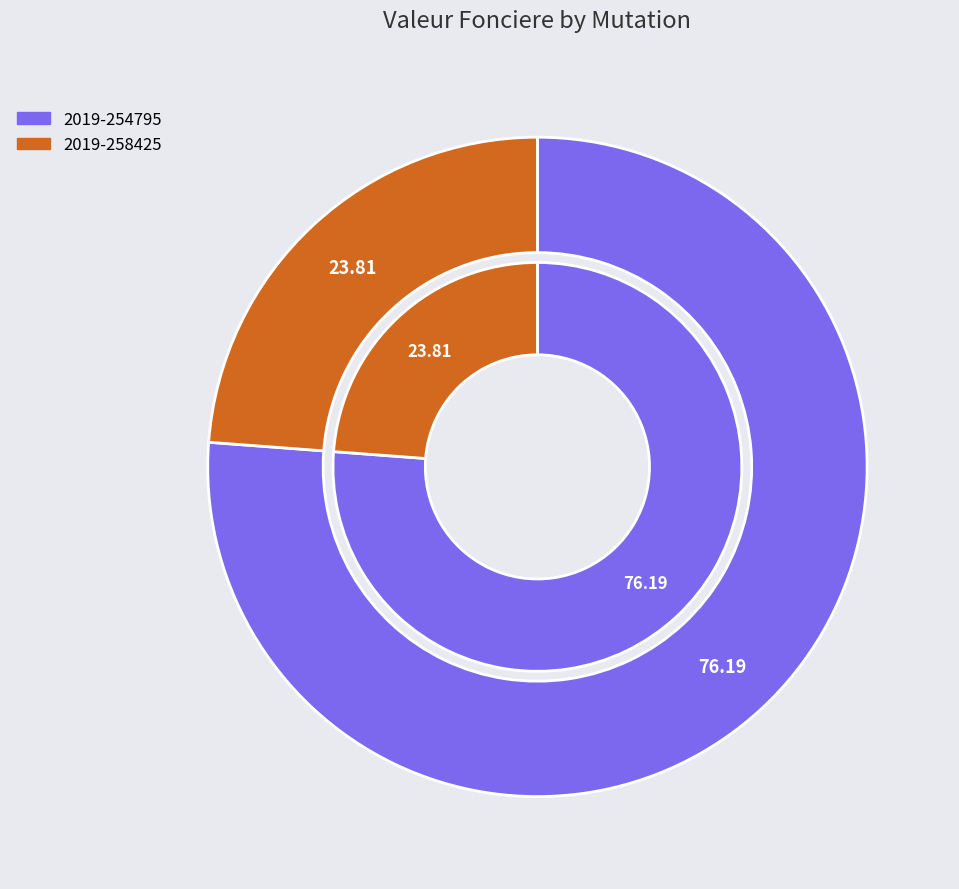

To the nearest percent, what percentage of the pie is 2019-254795?

76%